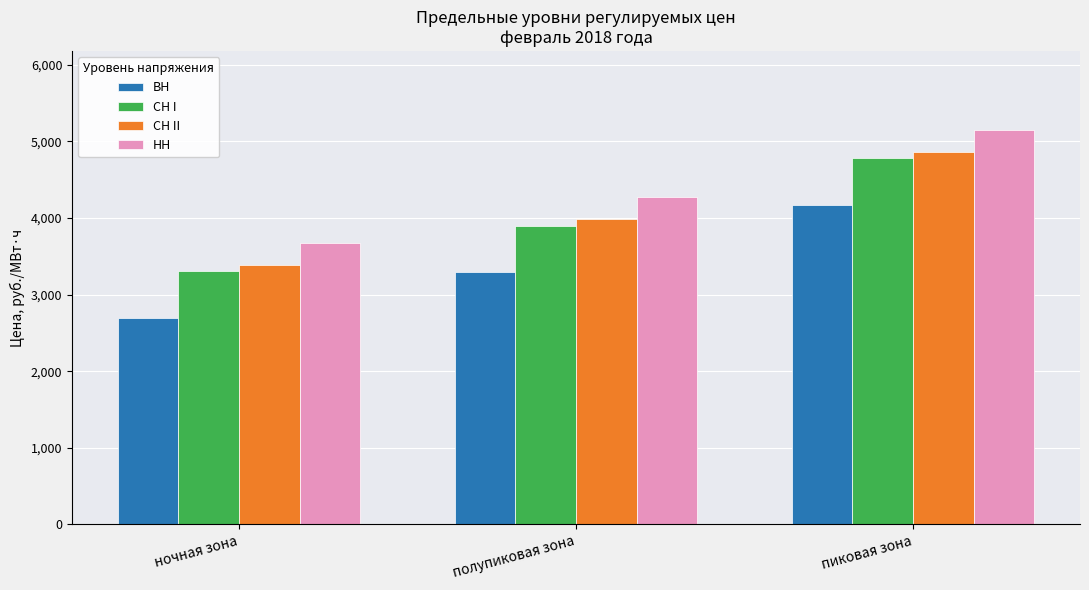

What is the approximate value of СН II at полупиковая зона?

3983.8